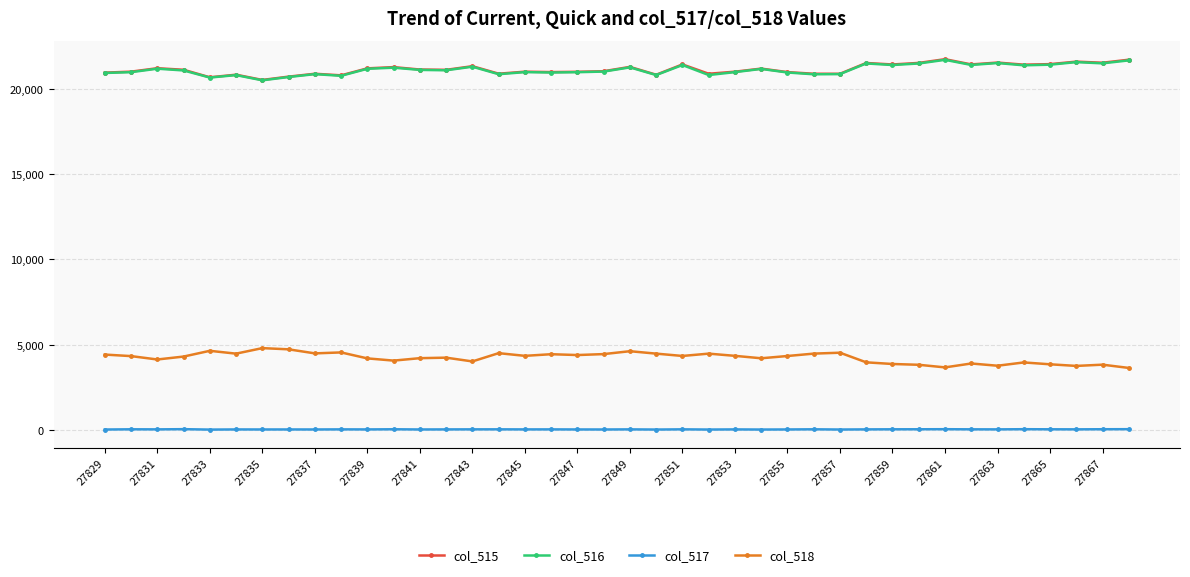

True or false: col_517 has more than 0 interior local peaks.

True